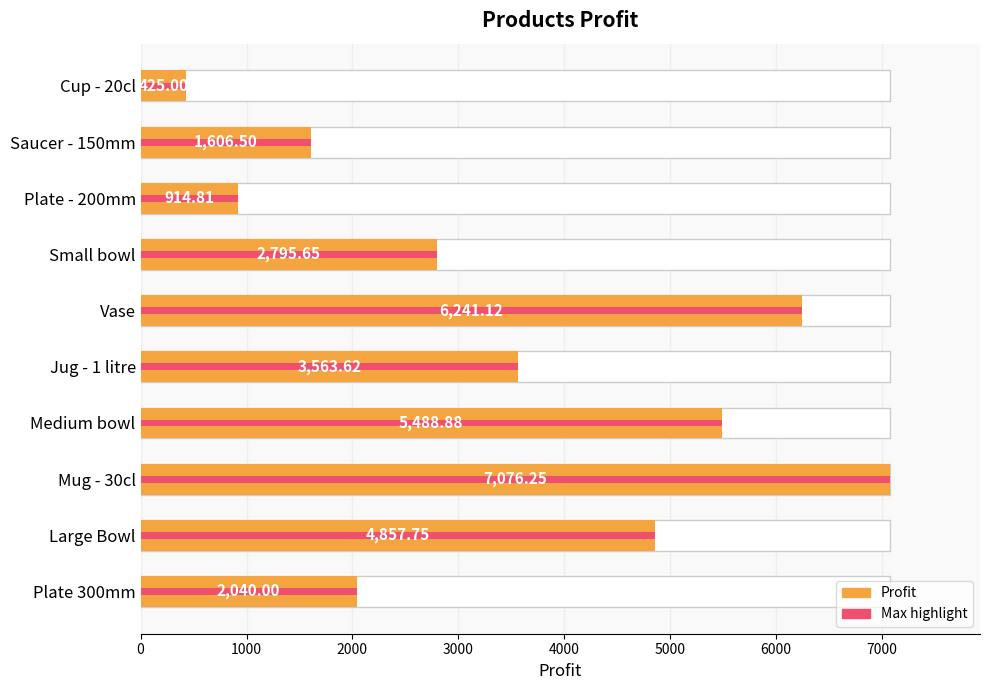

The chart shows a value of 2939.7 at Medium bowl. True or false?

False